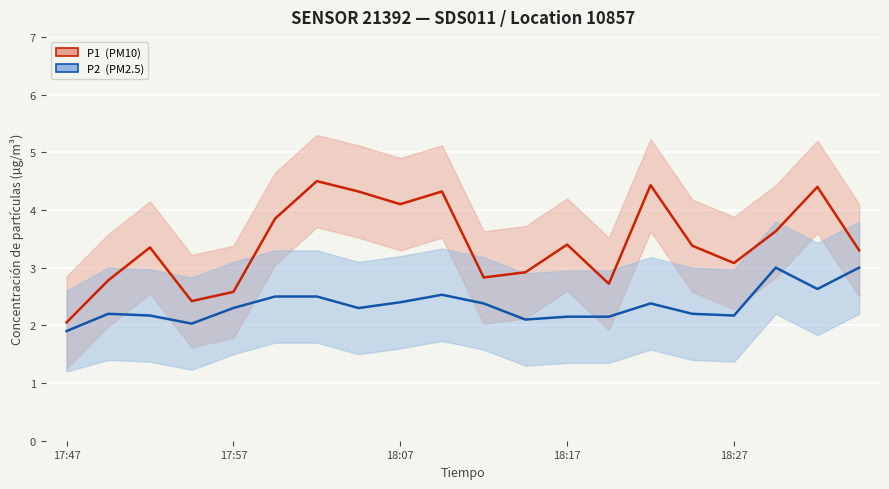

Rank the series by their maximum value, from highest to lowest.

P1  (PM10), P2  (PM2.5)